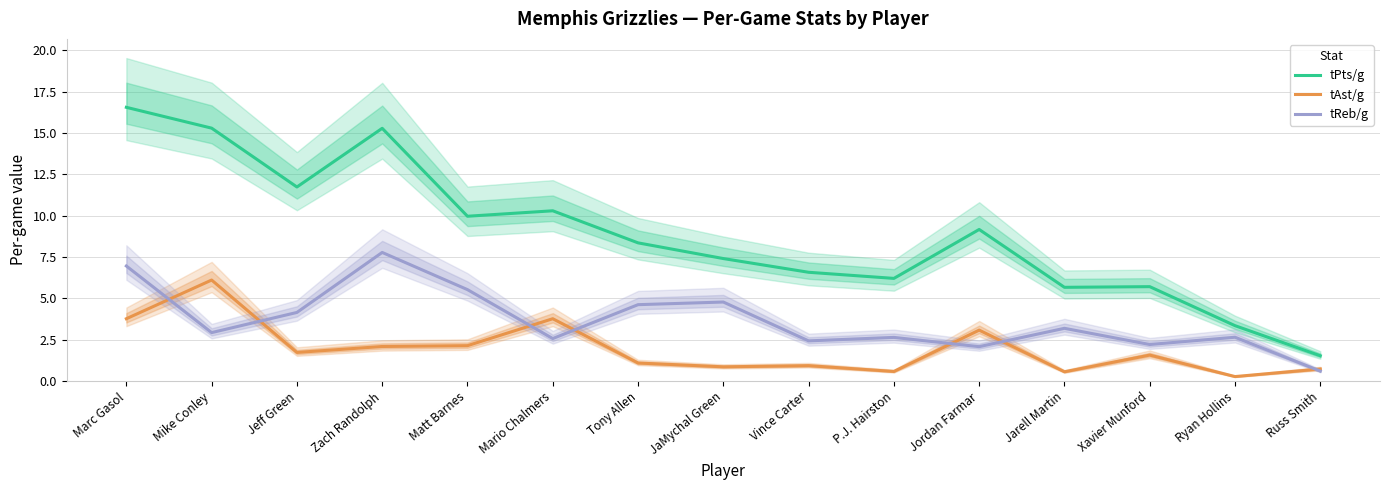

What is the approximate value of tAst/g at JaMychal Green?

0.9